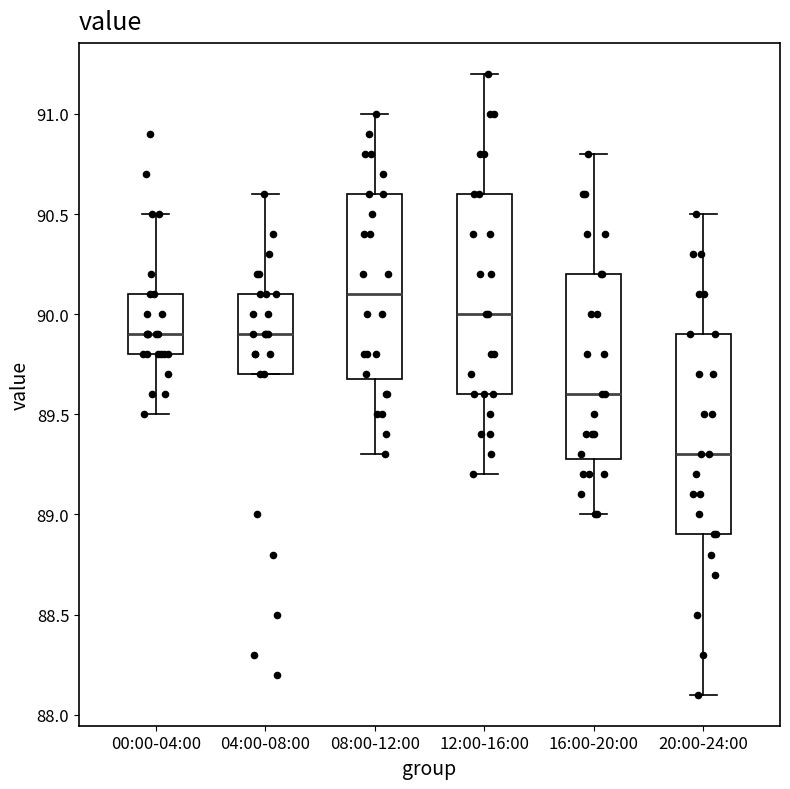

Reading left to right, transcribe this box plot: for each box, give where its median line is, the range the box spans, and where its two whiskers end, as read against the y-axis. The values are not printed on the chart, so give them approximately, as read against the axis.

00:00-04:00: median 89.9, box 89.8 to 90.1, whiskers 89.5 to 90.5
04:00-08:00: median 89.9, box 89.7 to 90.1, whiskers 89.7 to 90.6
08:00-12:00: median 90.1, box 89.7 to 90.6, whiskers 89.3 to 91.0
12:00-16:00: median 90.0, box 89.6 to 90.6, whiskers 89.2 to 91.2
16:00-20:00: median 89.6, box 89.3 to 90.2, whiskers 89.0 to 90.8
20:00-24:00: median 89.3, box 88.9 to 89.9, whiskers 88.1 to 90.5